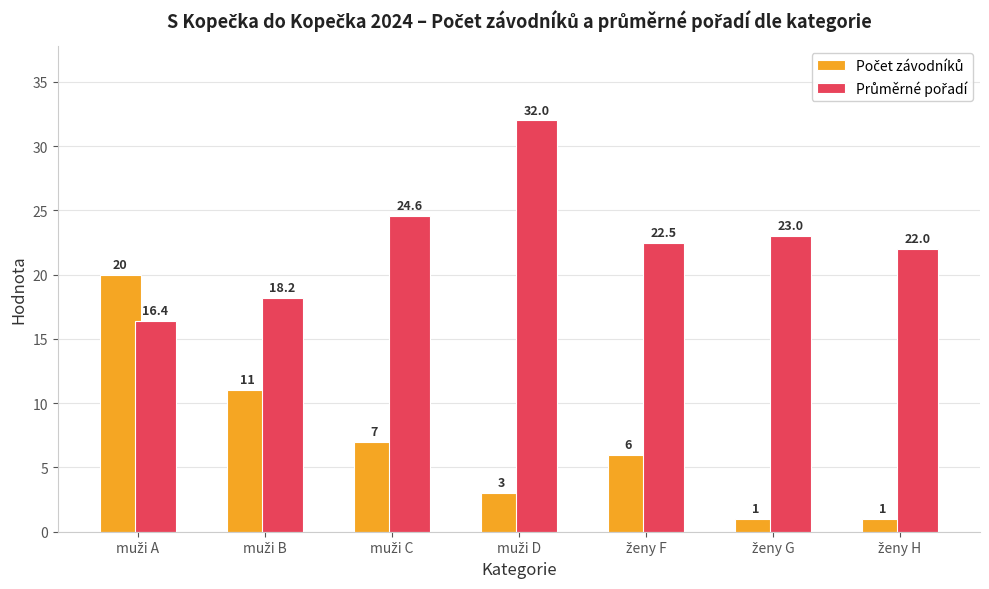

What is the minimum value shown in the chart?

1.0